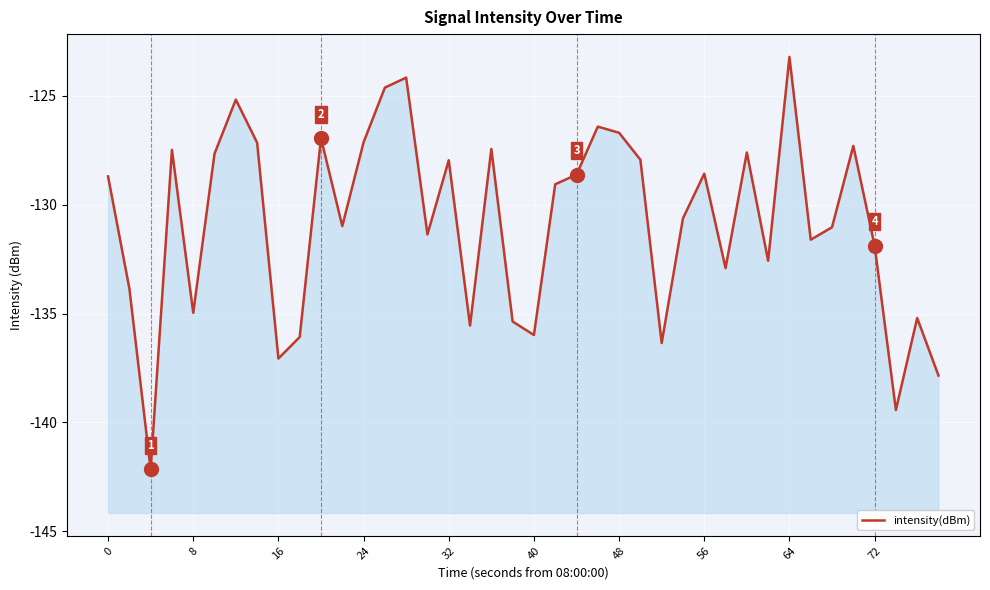

How many interior local valleys (lower than both neighbors) does the data have?

12